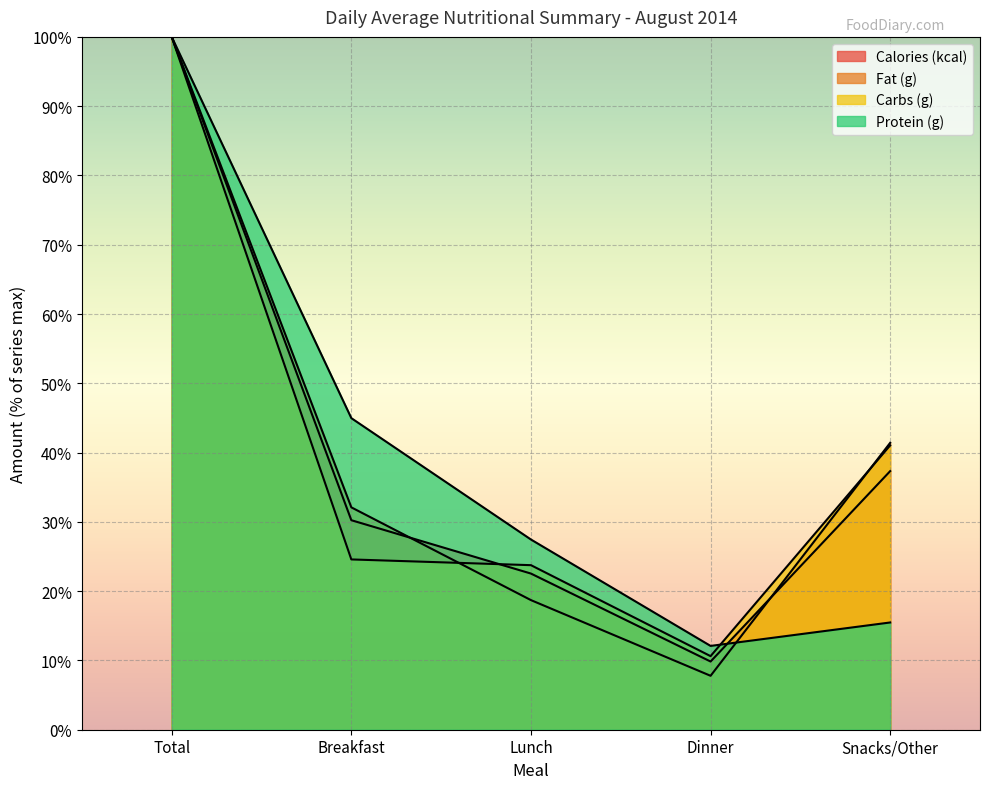

What is the difference between the highest and lowest values at Lunch?

8.7